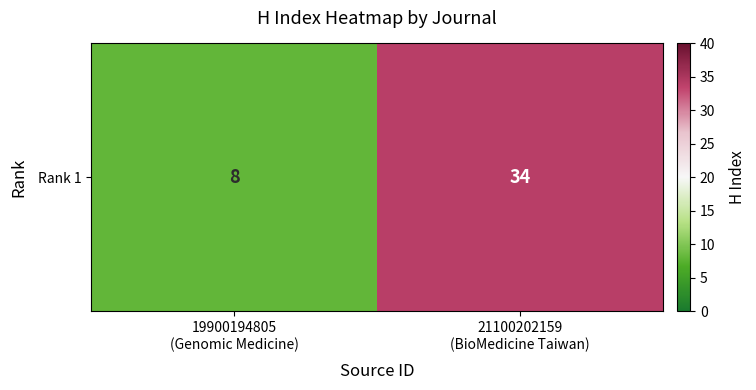

Reading left to right, list all the values displayed in this chart.

8	34